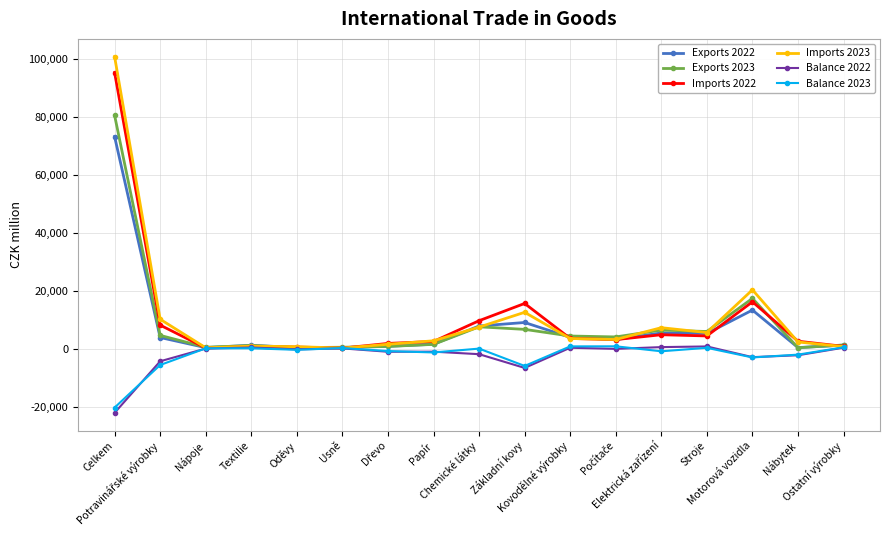

Is this an area chart (filled region under the line)?

No